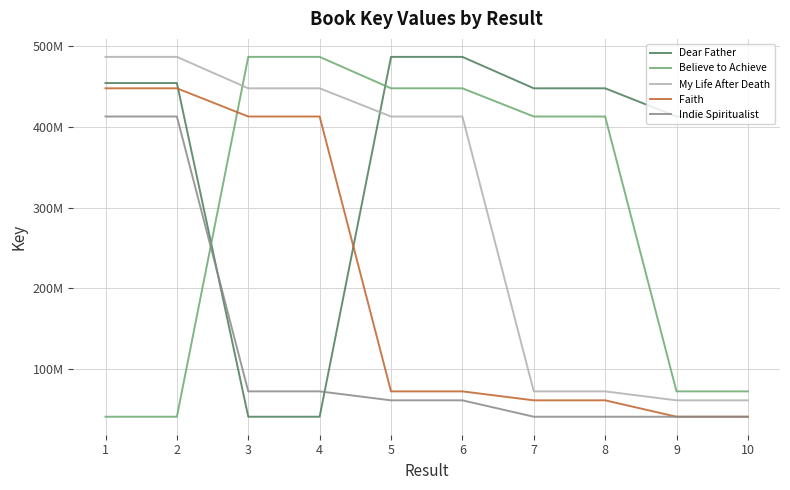

What are all the series names shown in the legend?

Dear Father, Believe to Achieve, My Life After Death, Faith, Indie Spiritualist